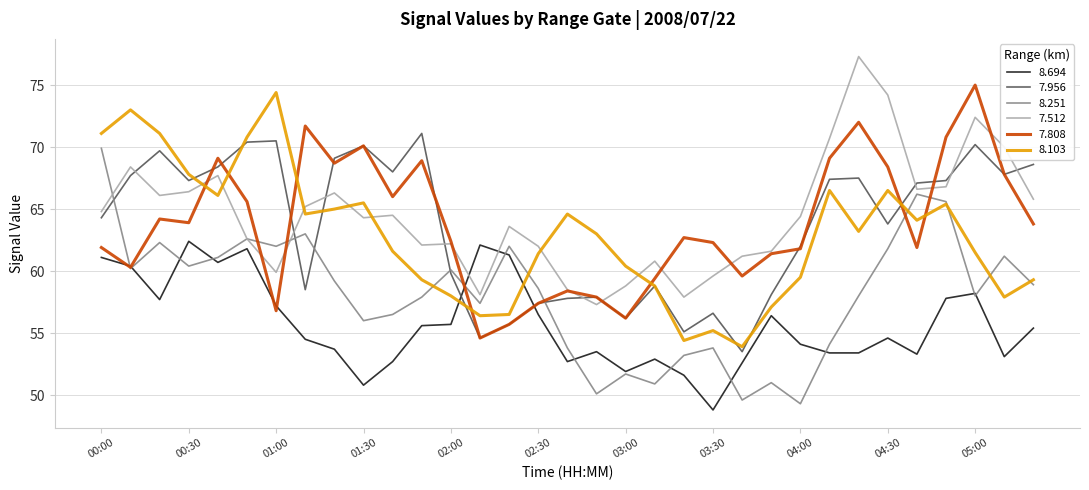

What is the maximum value shown in the chart?

77.3